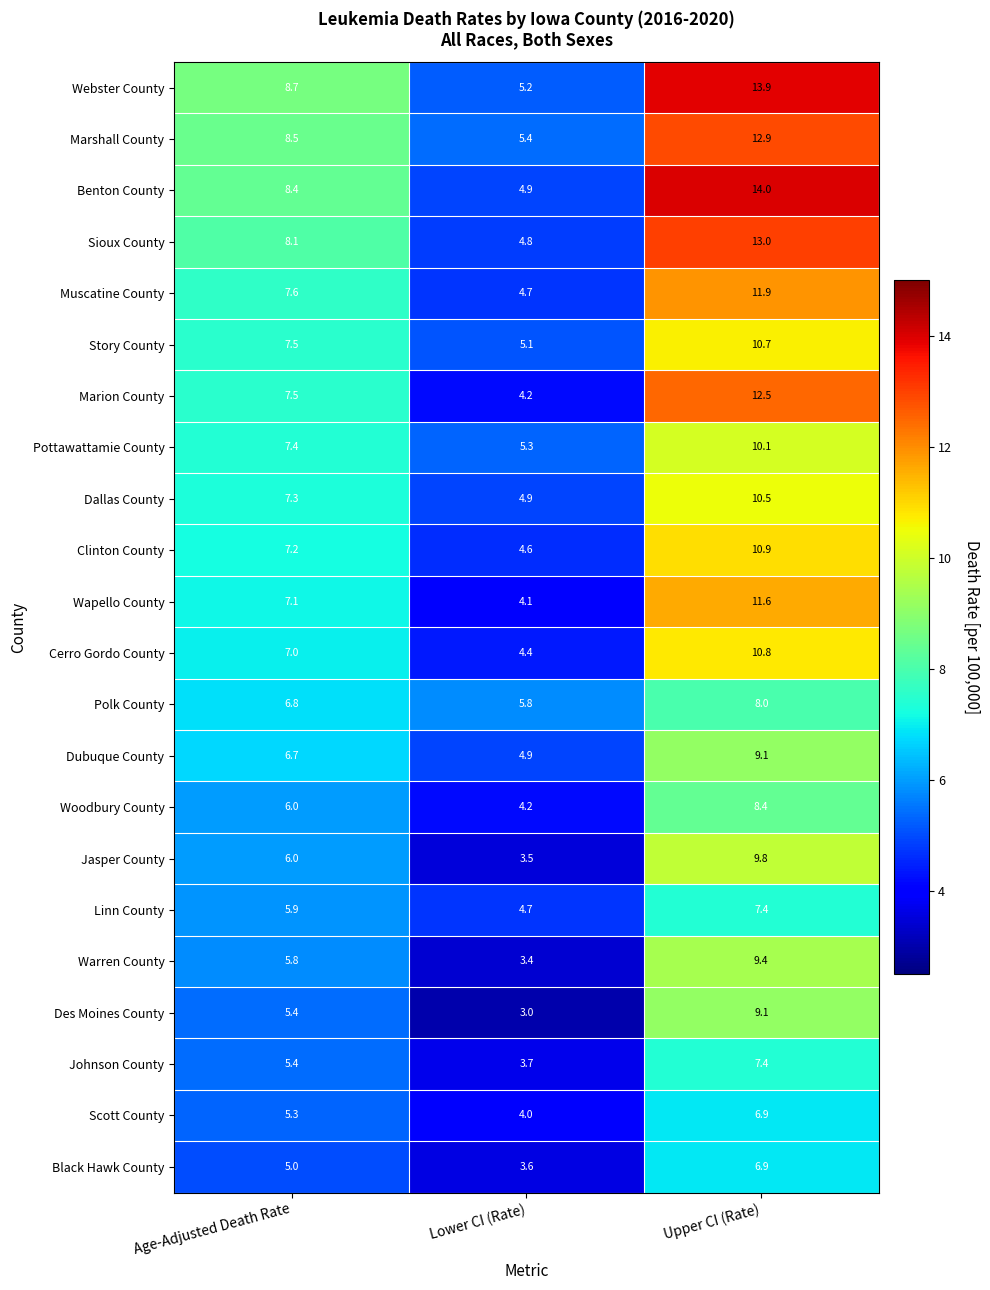

At which category does the chart reach its peak across all series?

Upper CI (Rate)